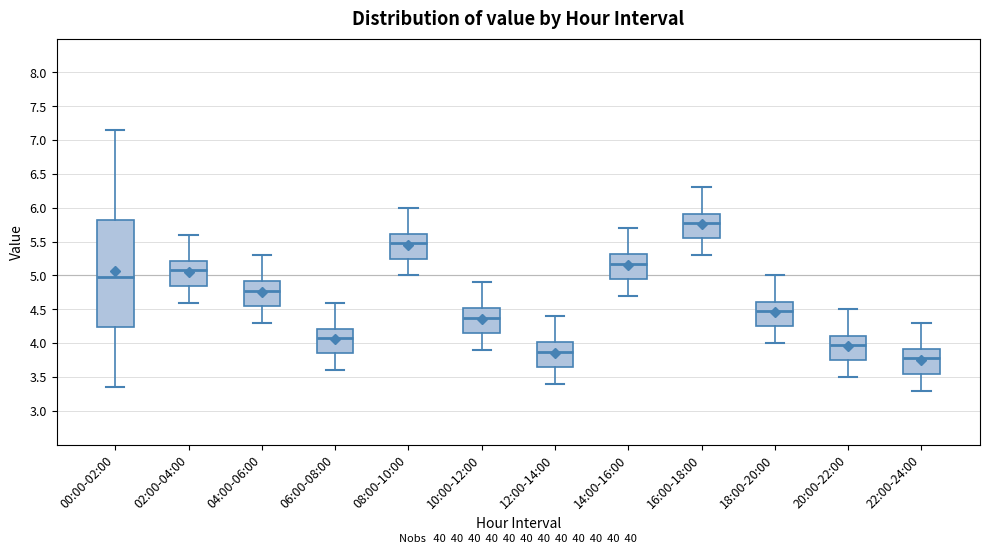

Comparing the boxes themselves (not the whiskers), which one is the tallest?

00:00-02:00